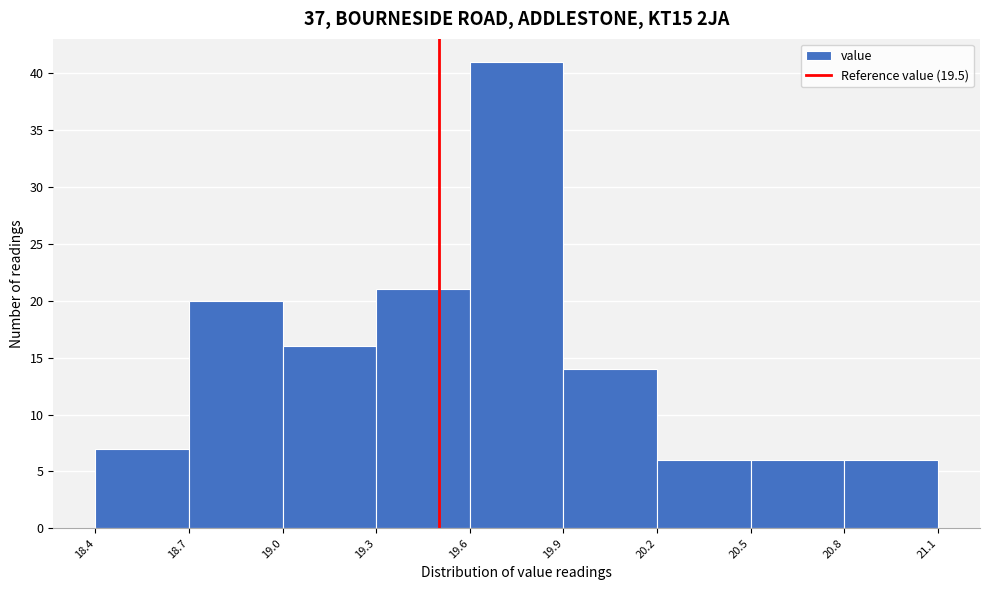

Reading left to right, list every bar in this chart as the range it spans on the x-axis followed by its height. The values are not printed on the chart, so give them approximately, as read against the axis.

18.4 to 18.7: 7
18.7 to 19.0: 20
19.0 to 19.3: 16
19.3 to 19.6: 21
19.6 to 19.9: 41
19.9 to 20.2: 14
20.2 to 20.5: 6
20.5 to 20.8: 6
20.8 to 21.1: 6